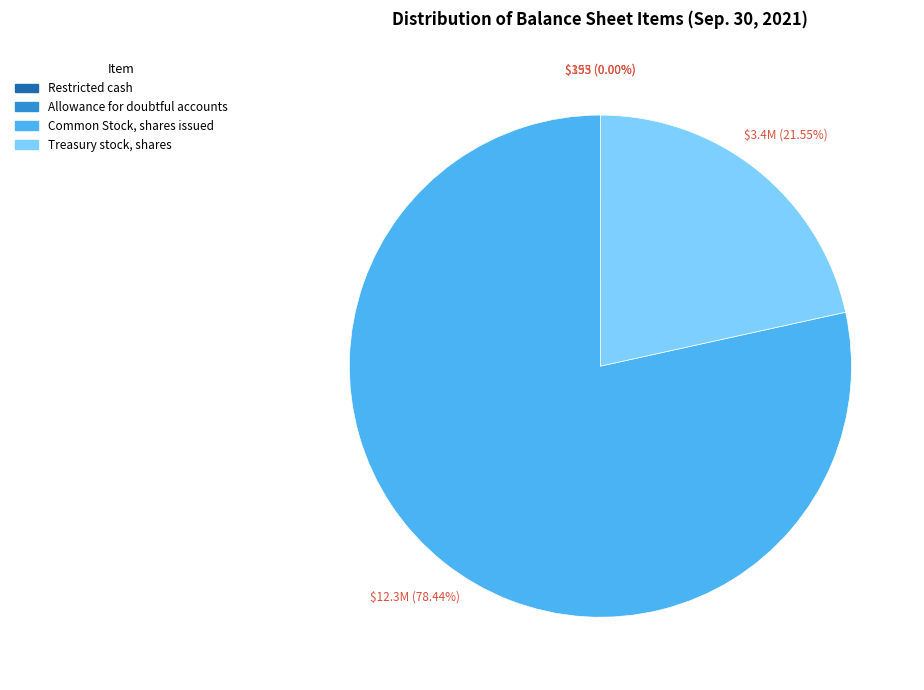

Which category accounts for the majority?

Common Stock, shares issued